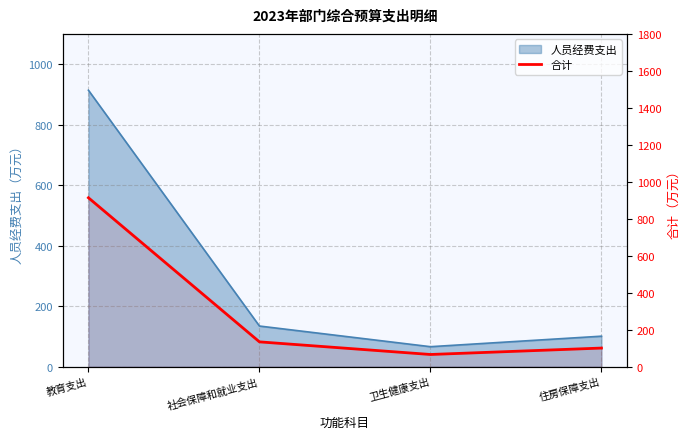

What is the change in value from 社会保障和就业支出 to 卫生健康支出?

-68.3